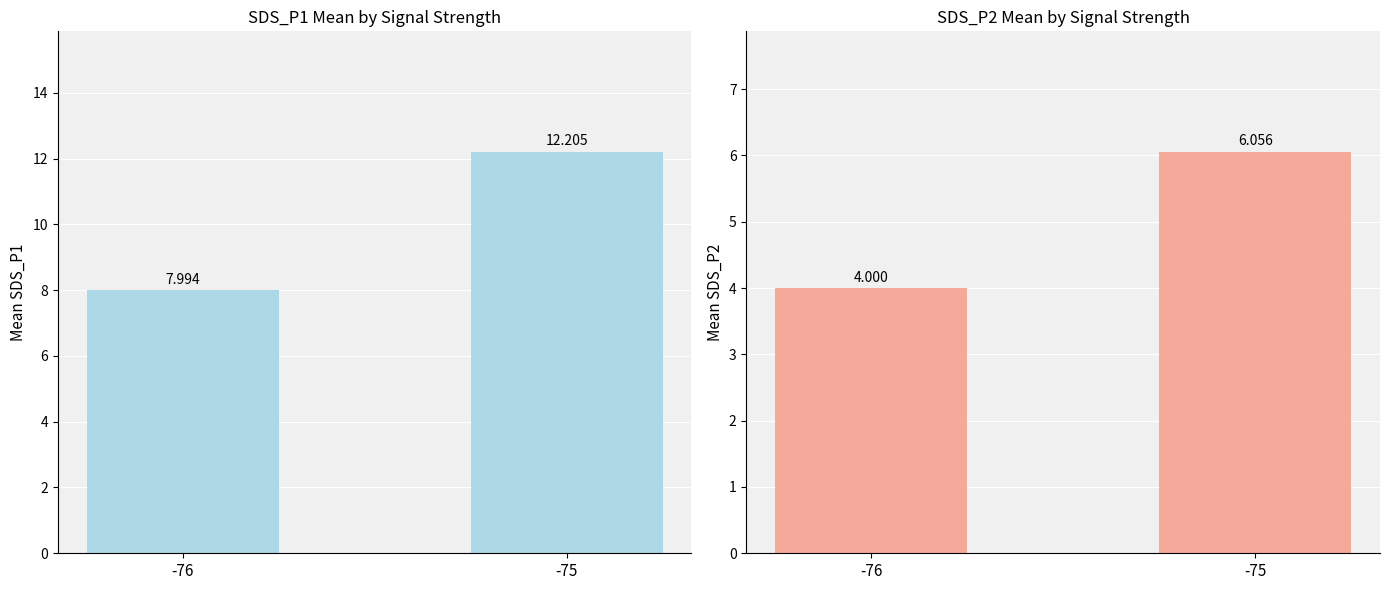

How many bars are there in each group?

2